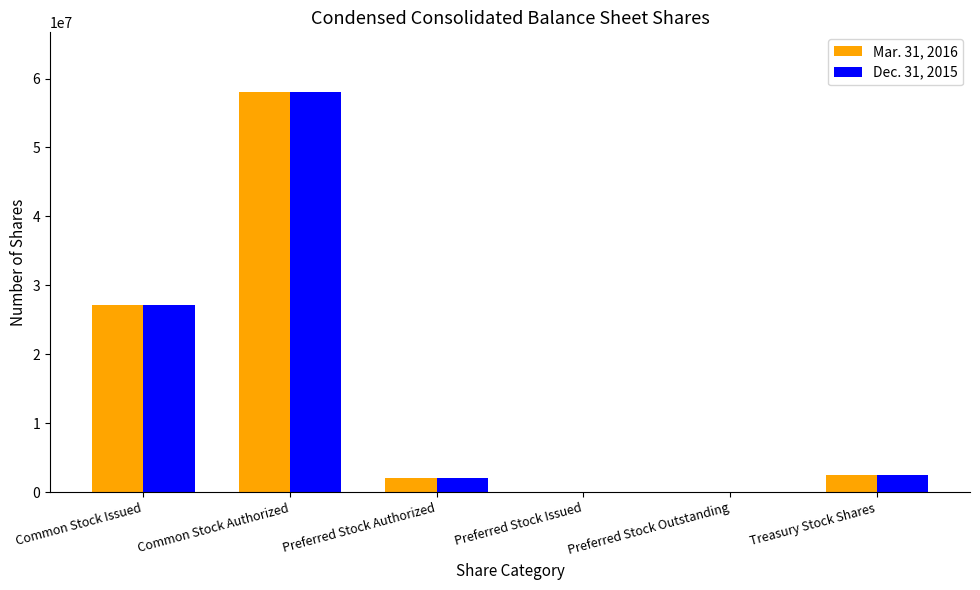

The value of Dec. 31, 2015 at Common Stock Issued is 17925016. True or false?

False